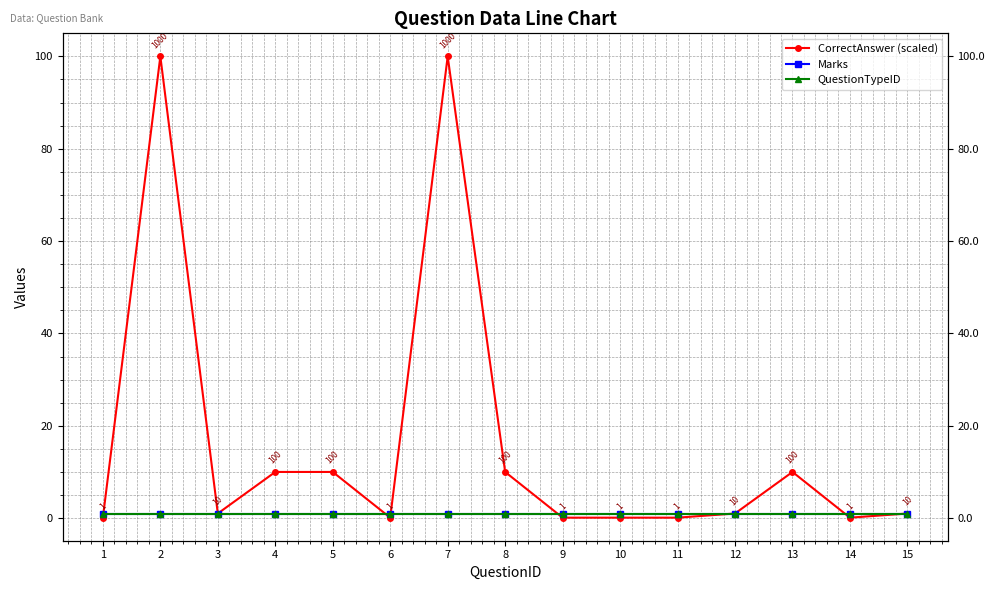

At which category is the sum across all series the highest?

2